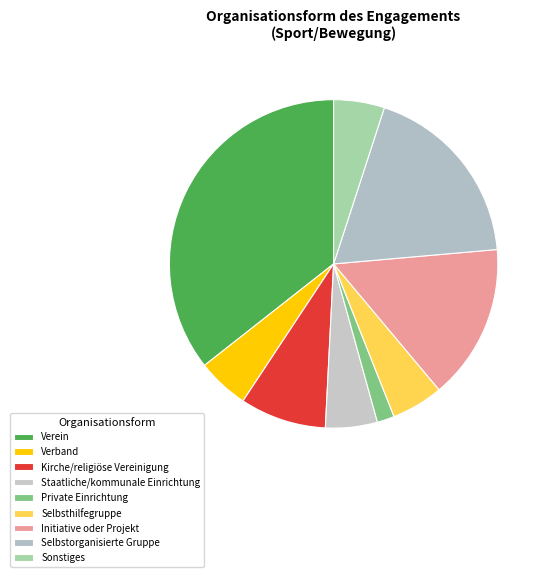

True or false: Initiative oder Projekt accounts for 9% of the total.

False